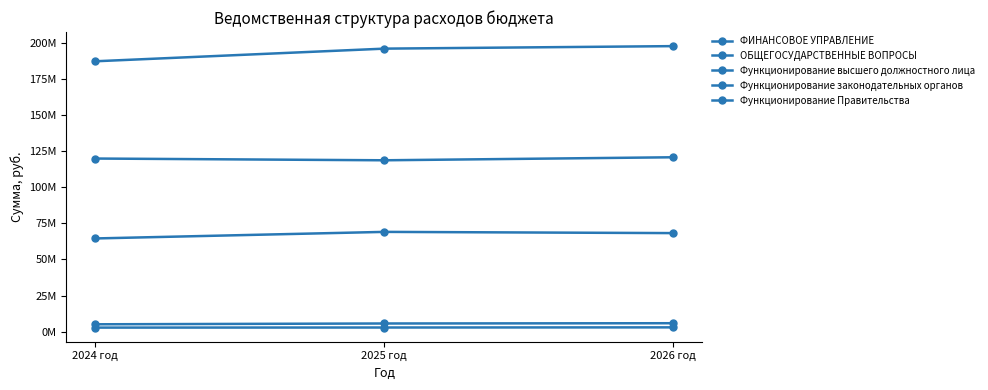

List the series in order of their peak value, lowest first.

Функционирование высшего должностного лица, Функционирование законодательных органов, Функционирование Правительства, ОБЩЕГОСУДАРСТВЕННЫЕ ВОПРОСЫ, ФИНАНСОВОЕ УПРАВЛЕНИЕ